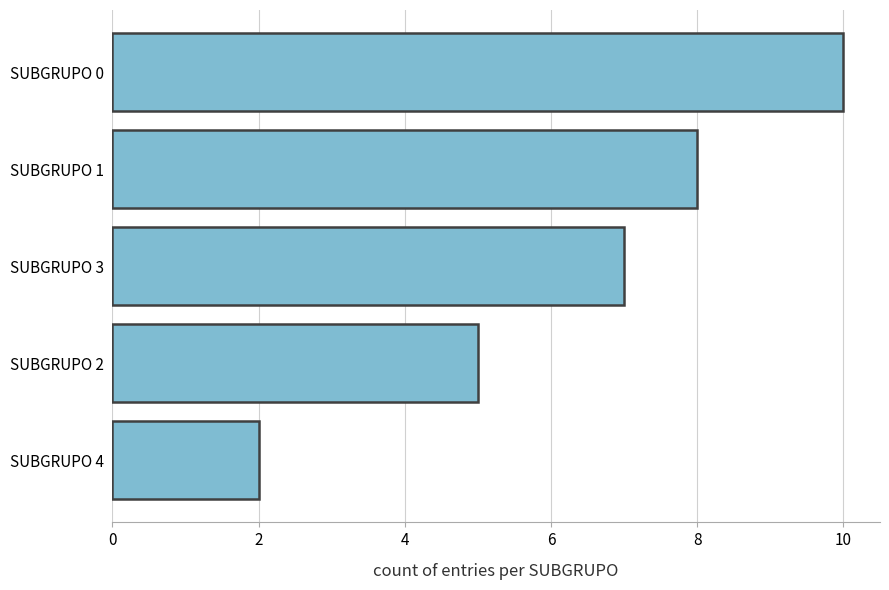

The chart shows a value of 11 at SUBGRUPO 3. True or false?

False